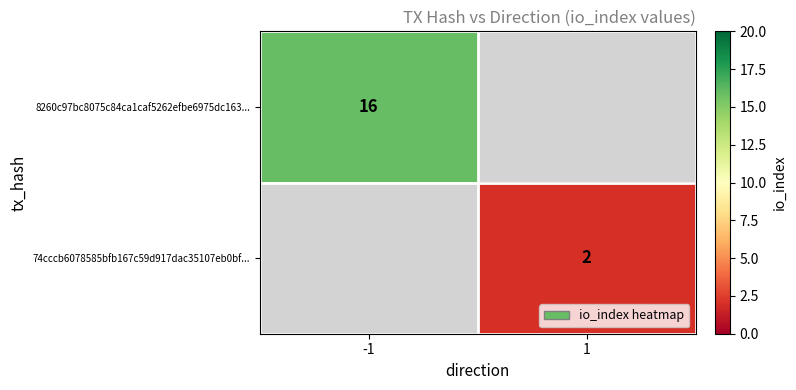

True or false: 8260c97bc8075c84ca1caf5262efbe6975dc163... has a value of 22 at -1.

False